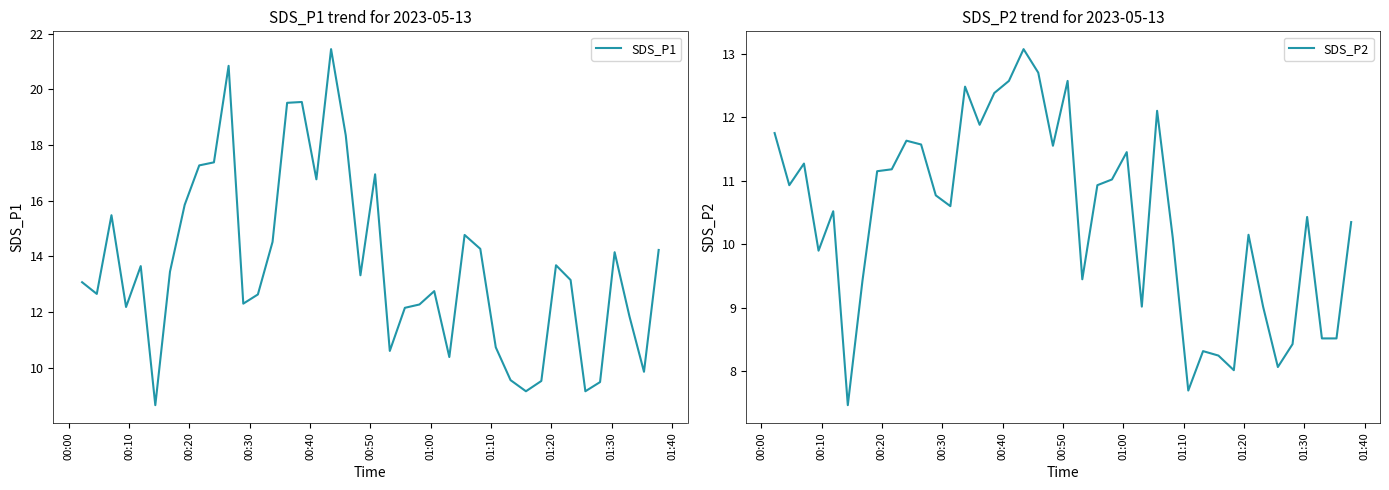

What are all the series names shown in the legend?

SDS_P1, SDS_P2